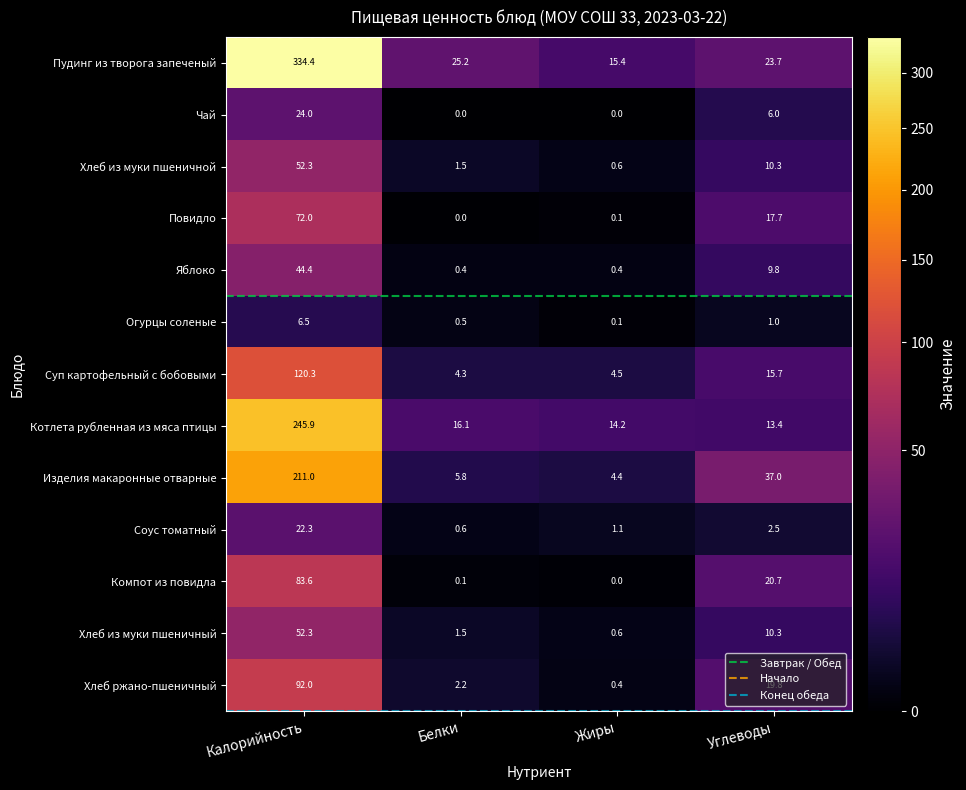

Which series has the widest spread of values?

Пудинг из творога запеченый